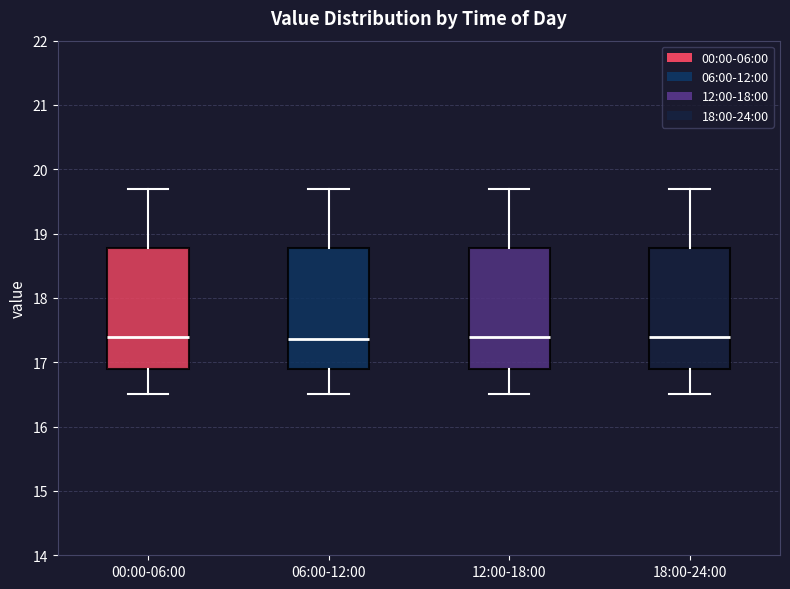

Reading left to right, transcribe this box plot: for each box, give where its median line is, the range the box spans, and where its two whiskers end, as read against the y-axis. The values are not printed on the chart, so give them approximately, as read against the axis.

00:00-06:00: median 17.4, box 16.9 to 18.8, whiskers 16.5 to 19.7
06:00-12:00: median 17.4, box 16.9 to 18.8, whiskers 16.5 to 19.7
12:00-18:00: median 17.4, box 16.9 to 18.8, whiskers 16.5 to 19.7
18:00-24:00: median 17.4, box 16.9 to 18.8, whiskers 16.5 to 19.7